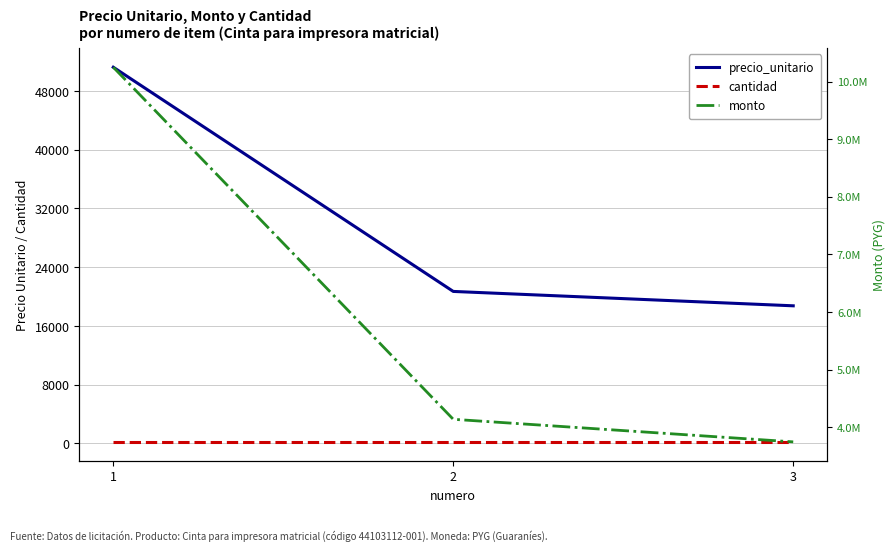

Which category has the lowest value in the precio_unitario series?

3